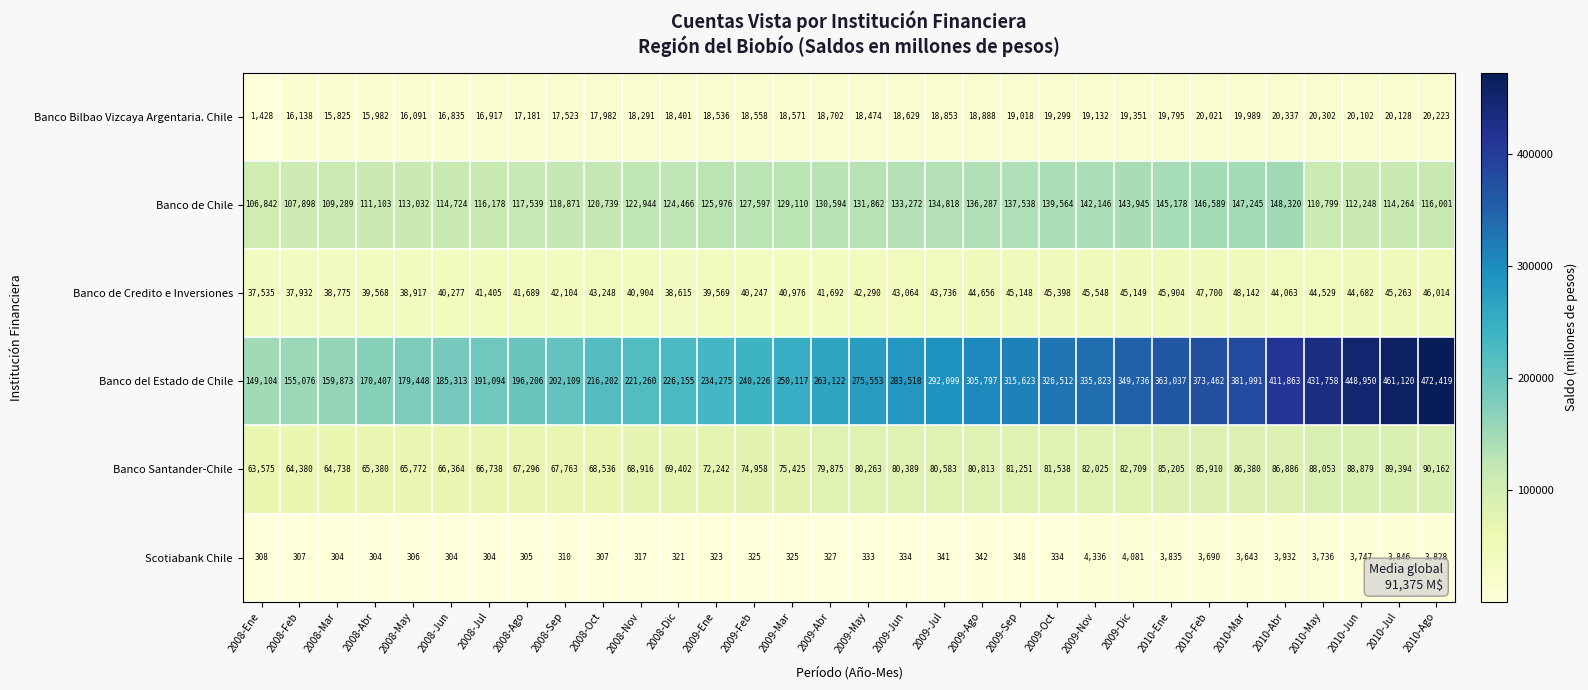

What is the minimum value for Banco Bilbao Vizcaya Argentaria. Chile?

1428